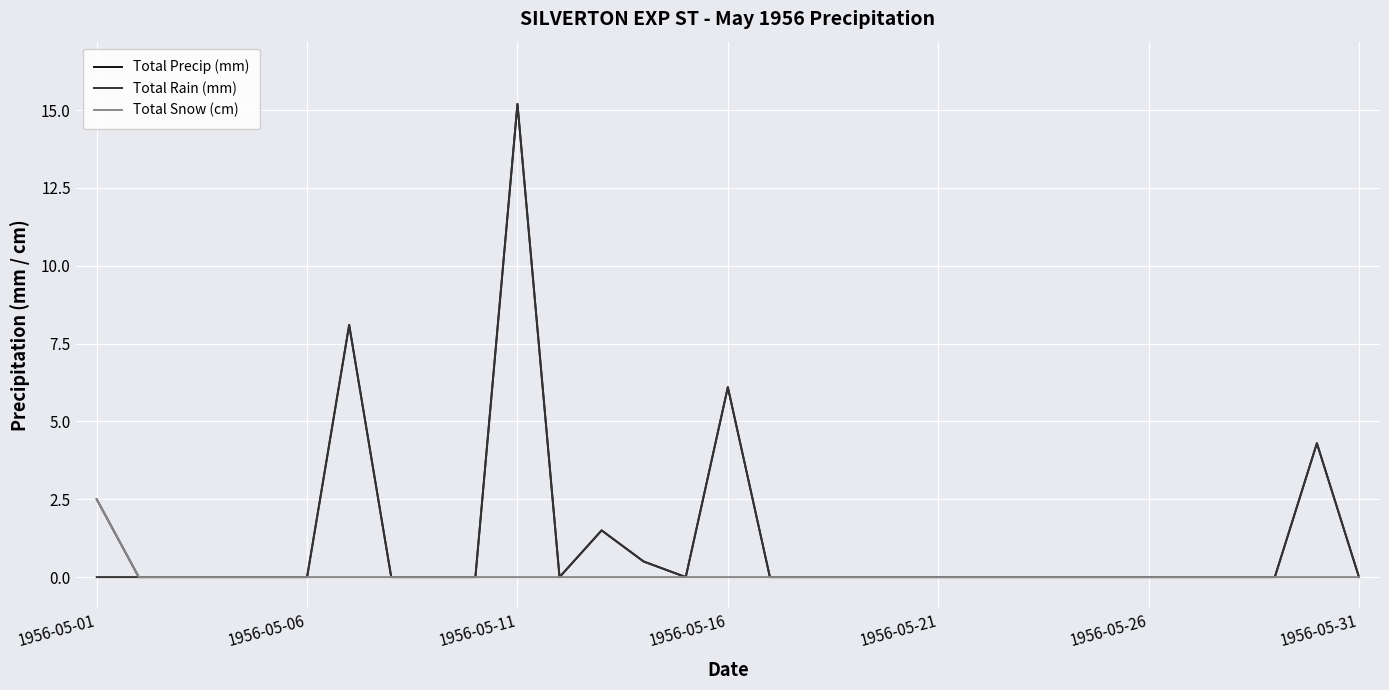

What is the maximum value for Total Snow (cm)?

2.5